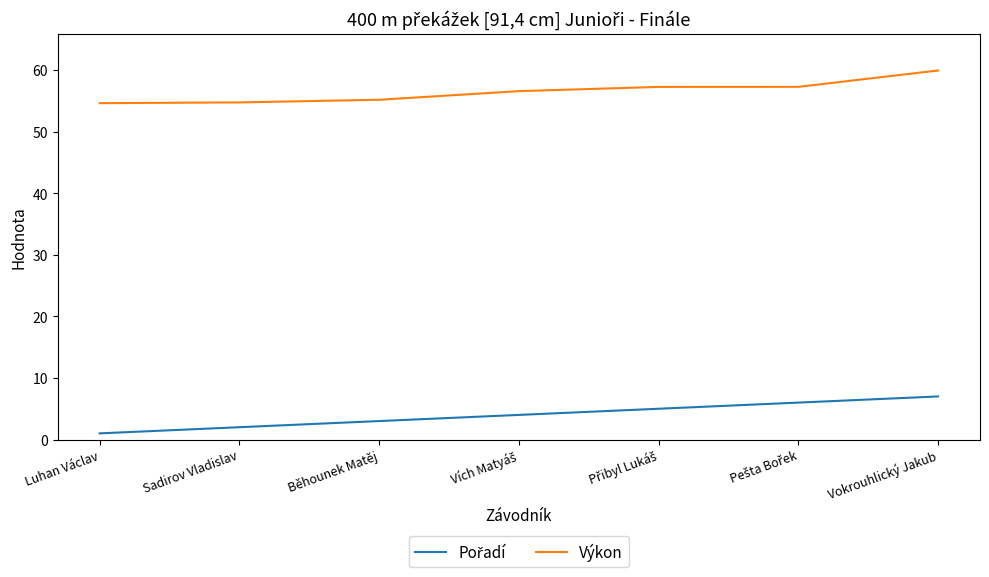

Which category has the highest value across all series?

Vokrouhlický Jakub